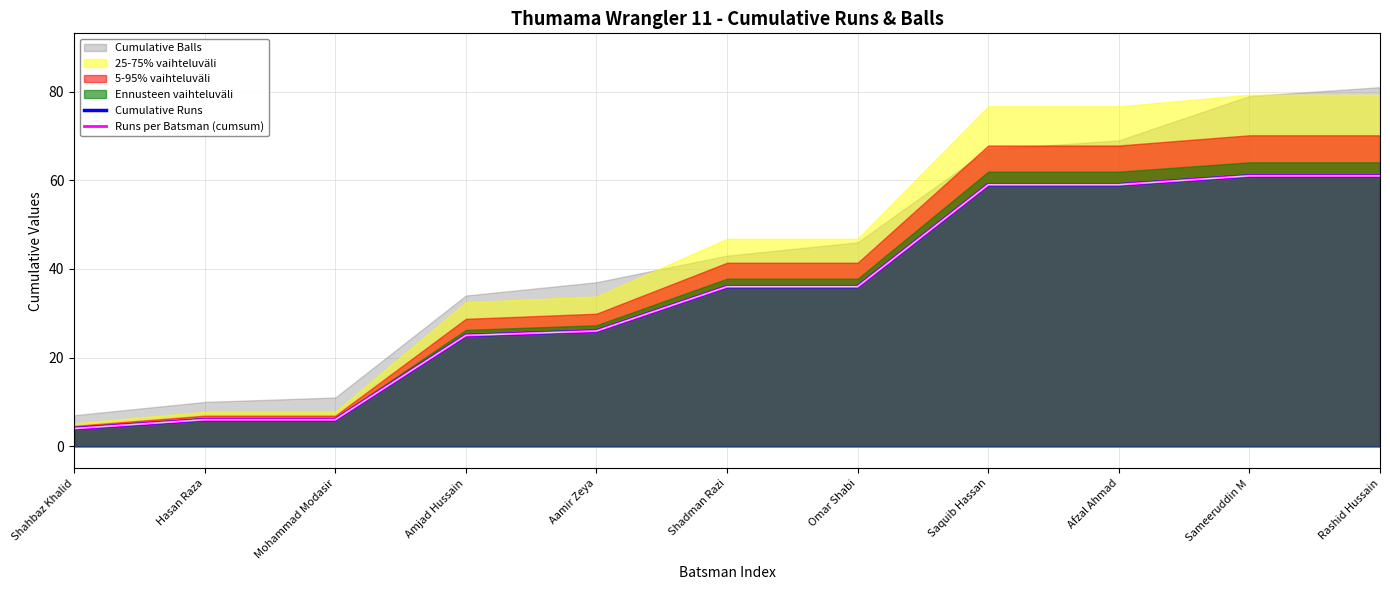

At which label is Runs per Batsman (cumsum) closest to 32?

Shadman Razi